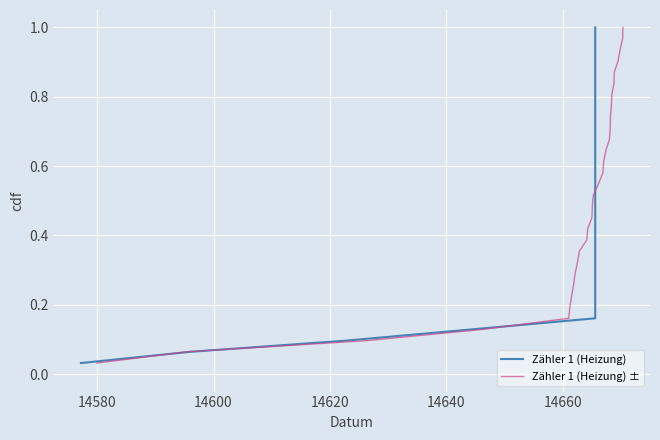

True or false: Zähler 1 (Heizung) ± has more than 2 interior local peaks.

False